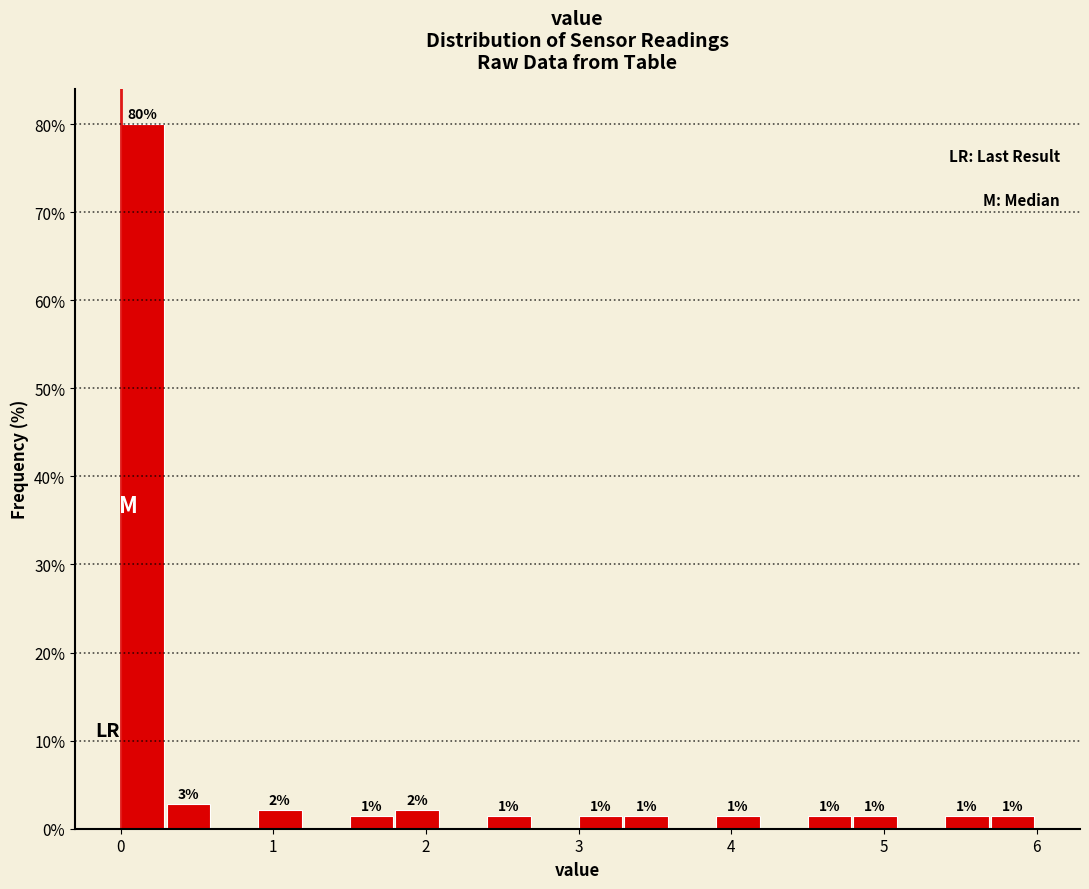

Read against the x-axis, roughly where is the centre of the tallest bar?

0.1